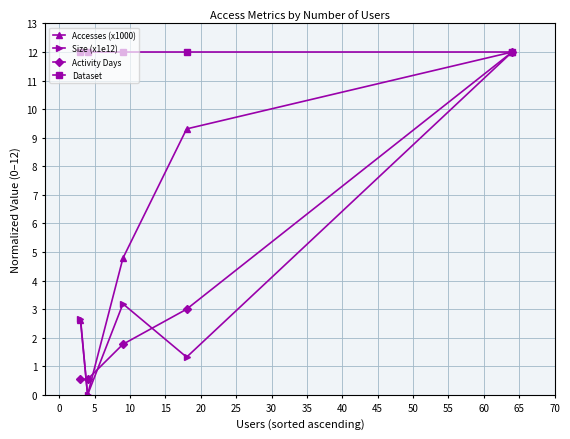

How many interior local valleys does the Accesses (x1000) series have?

1